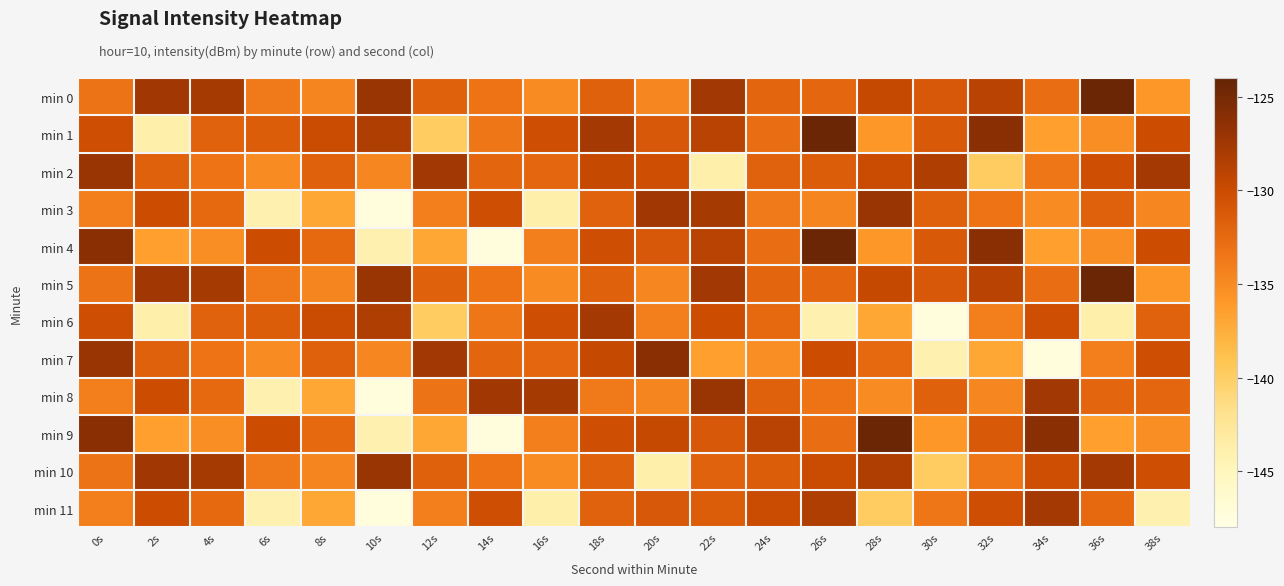

What is the total value across all series at 30s?

-1617.2